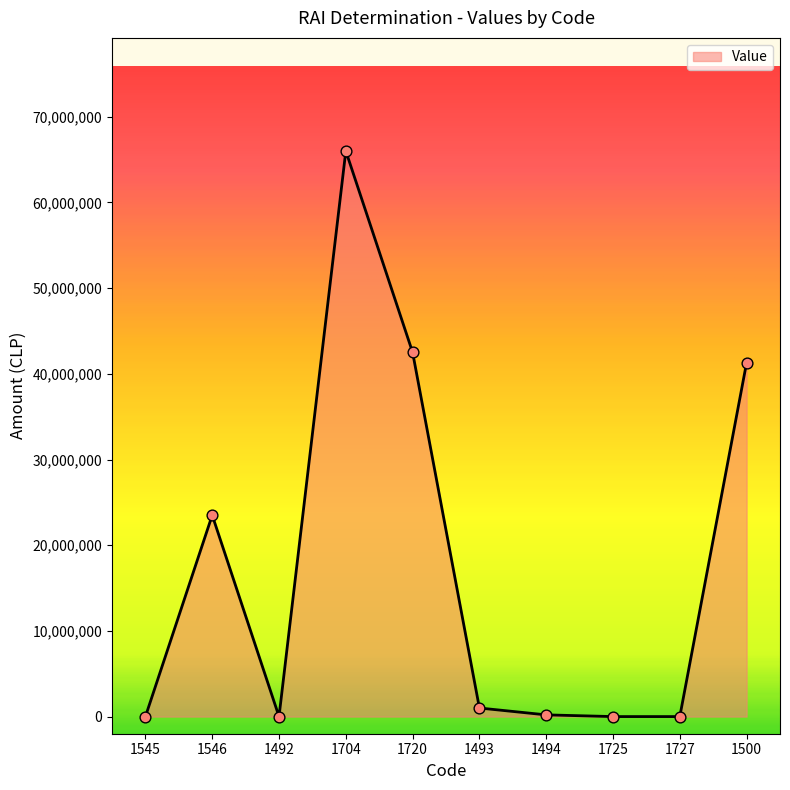

Which has a higher value, 1500 or 1727?

1500